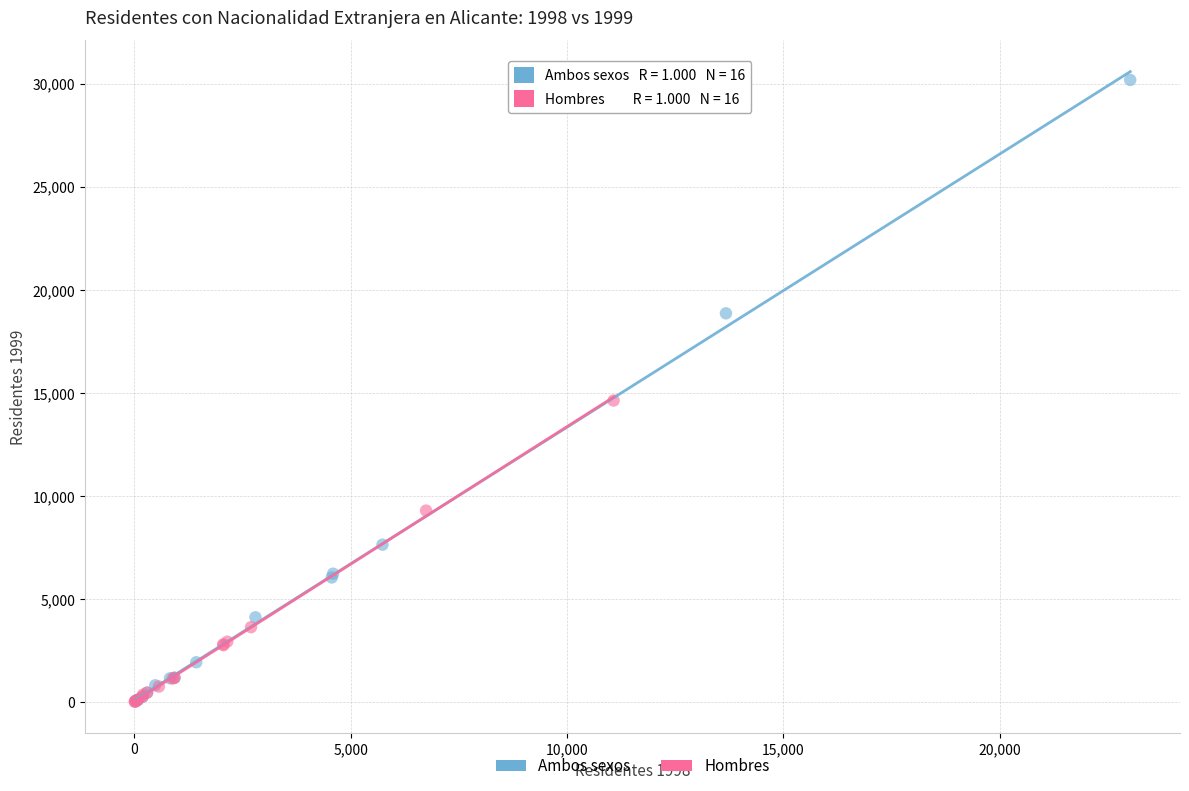

What are all the series names shown in the legend?

Ambos sexos, Hombres